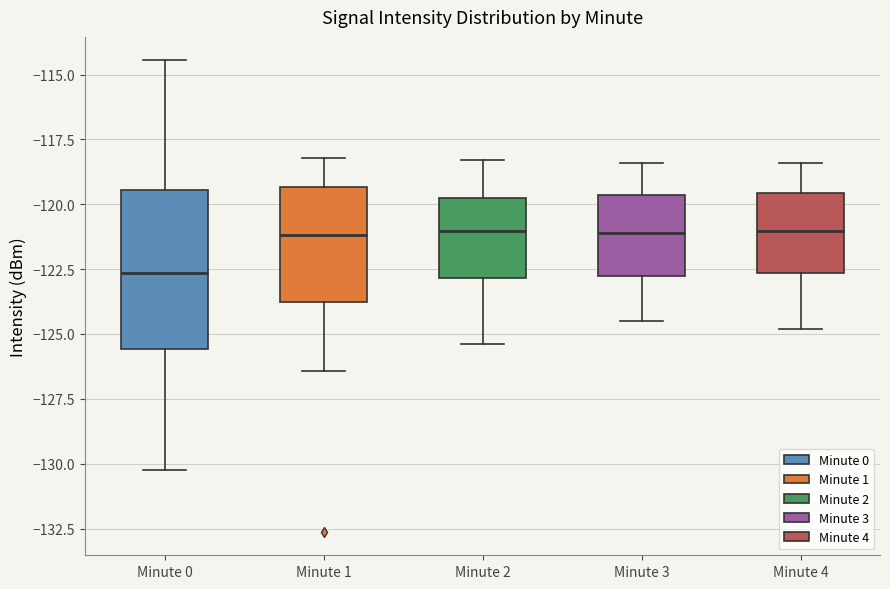

Comparing the boxes themselves (not the whiskers), which one is the tallest?

Minute 0